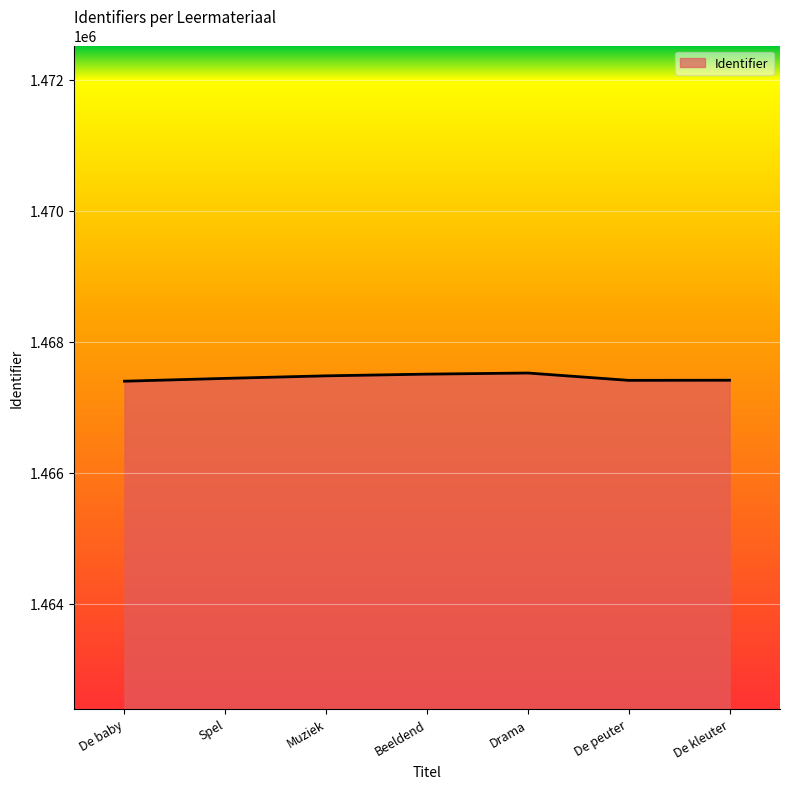

What is the sum of the values at De peuter and Beeldend?

2934911